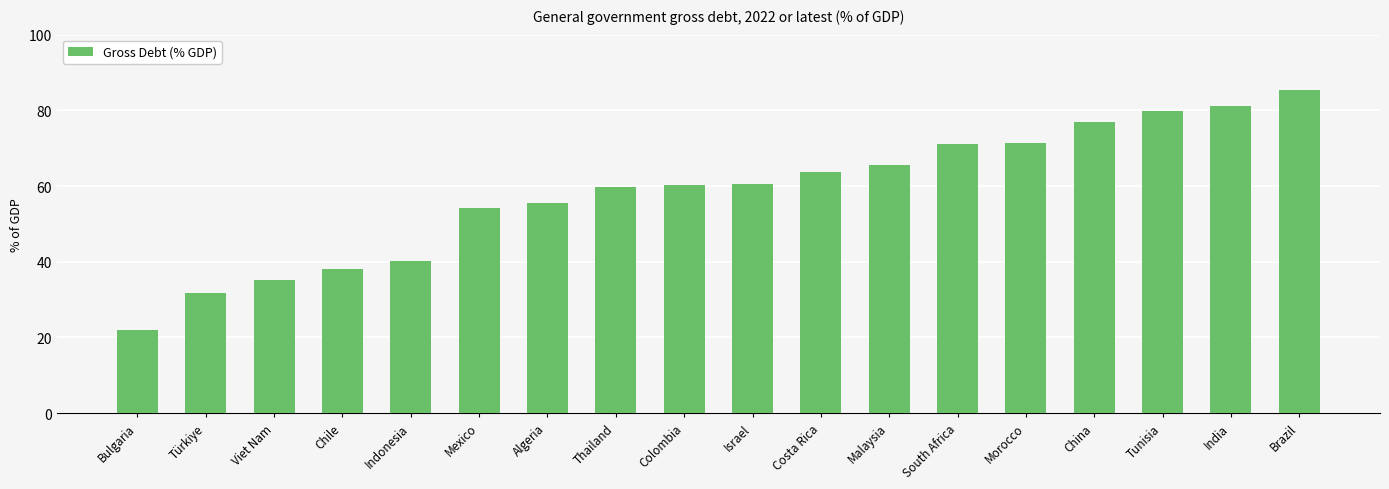

What position from the right is Costa Rica?

8